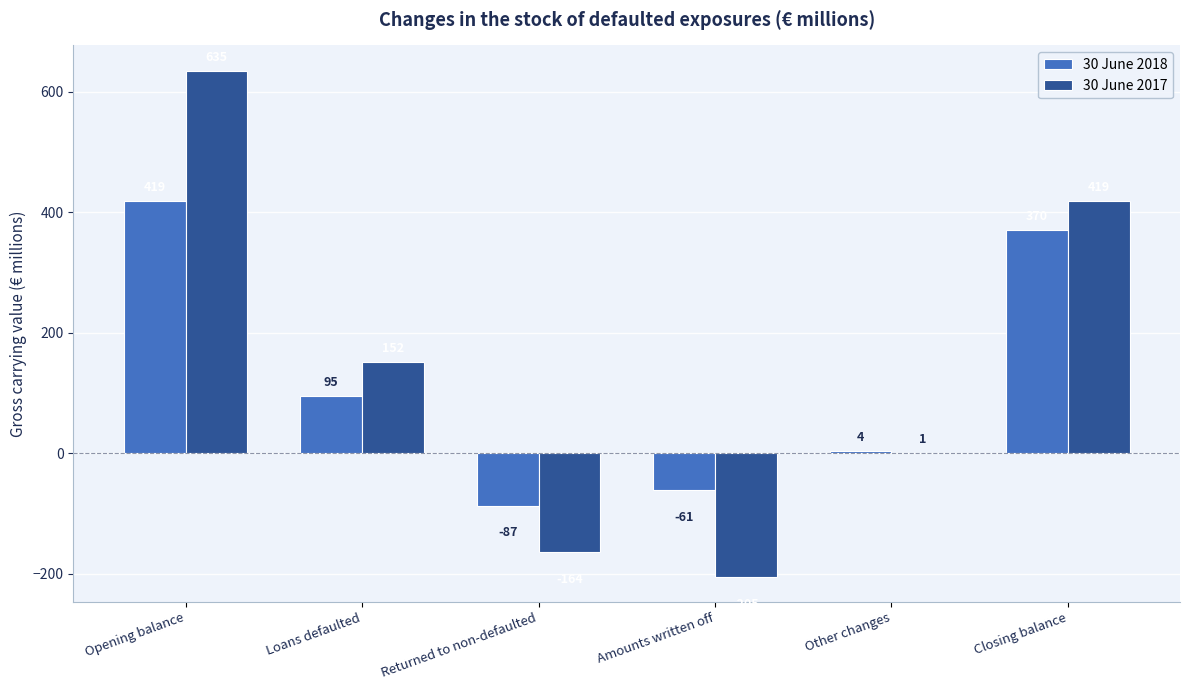

Which series has the largest total across all categories?

30 June 2017